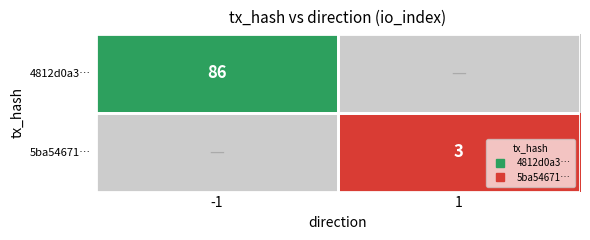

Rank the series by their maximum value, from highest to lowest.

4812d0a3…, 5ba54671…